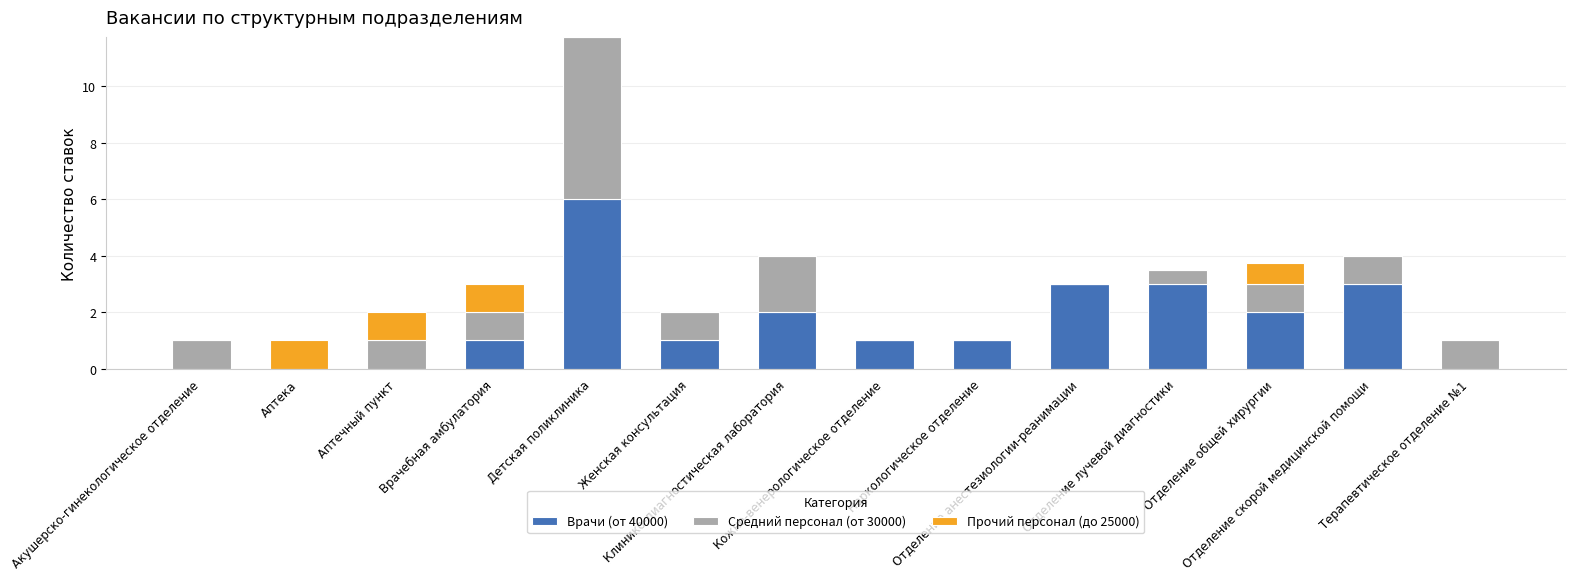

At which category is the sum across all series the highest?

Детская поликлиника